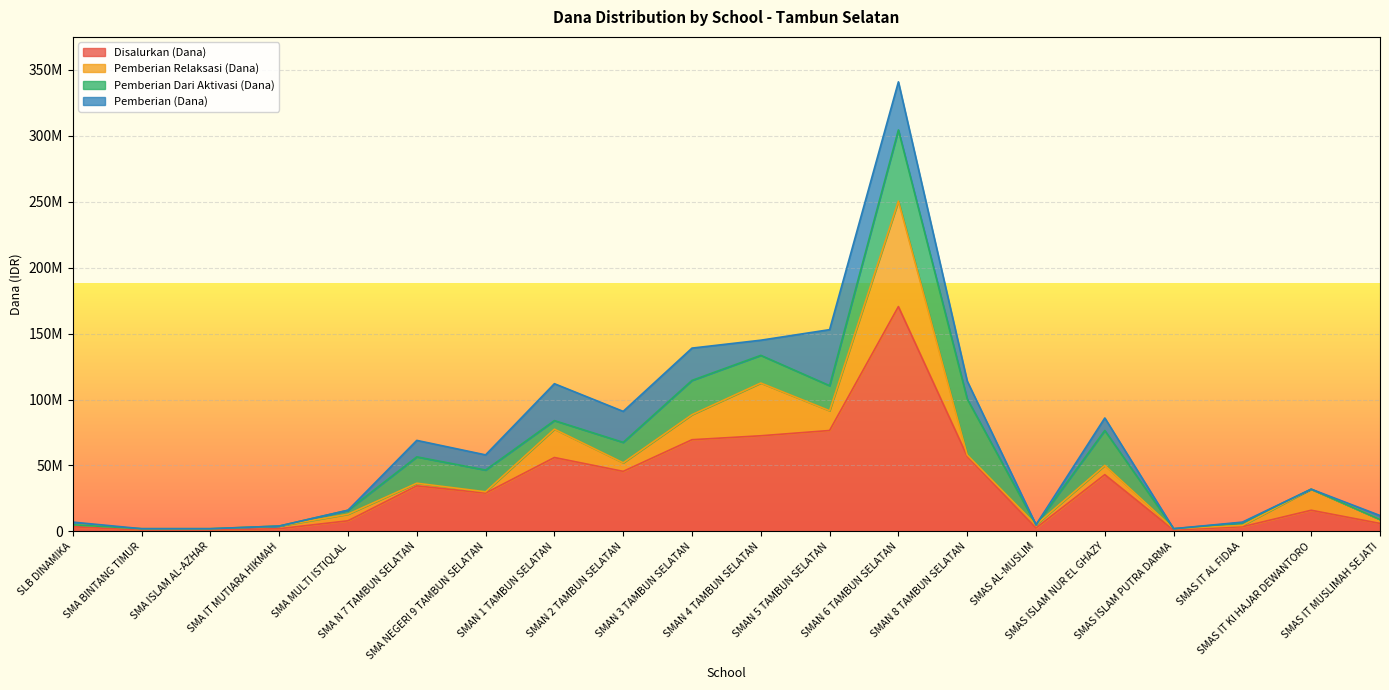

What is the label of the 14th point from the right?

SMA NEGERI 9 TAMBUN SELATAN